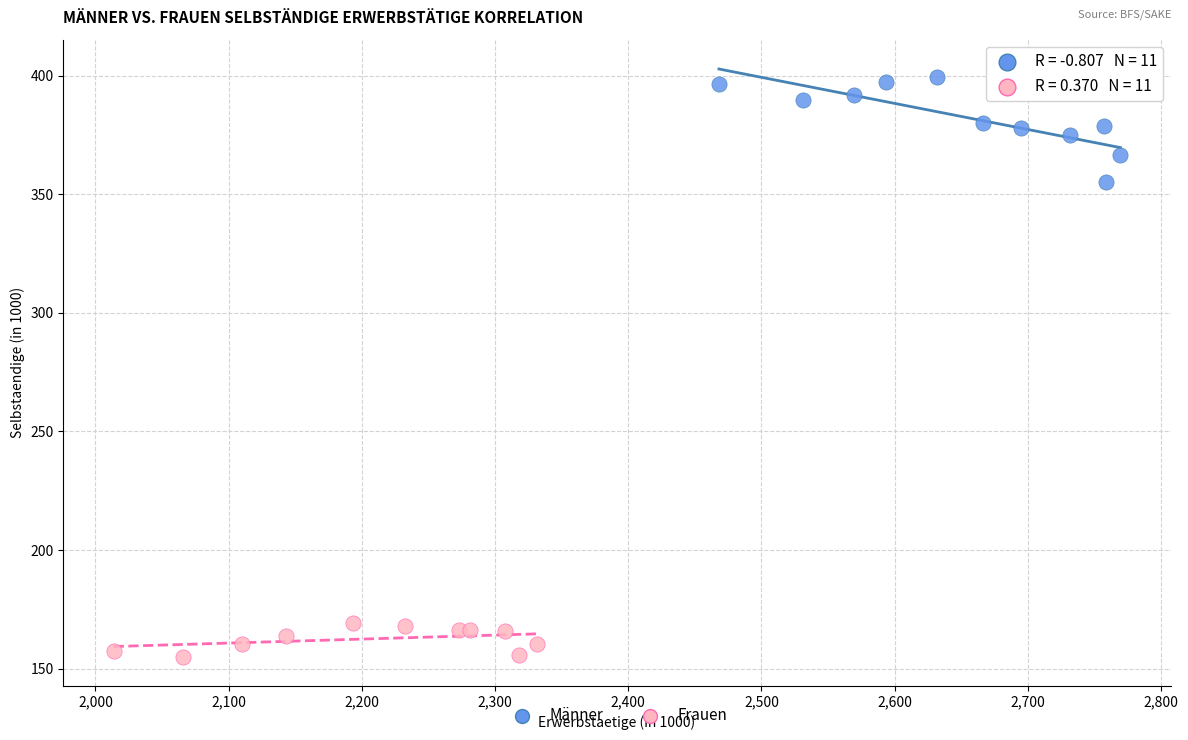

Which series reaches the maximum Y coordinate?

Männer